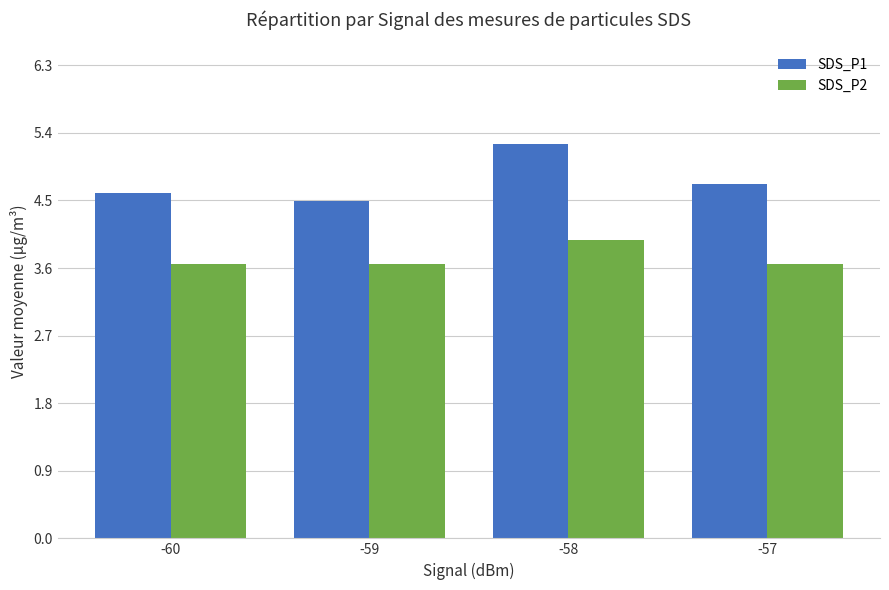

Rank the categories by SDS_P1 value from highest to lowest.

-58, -57, -60, -59